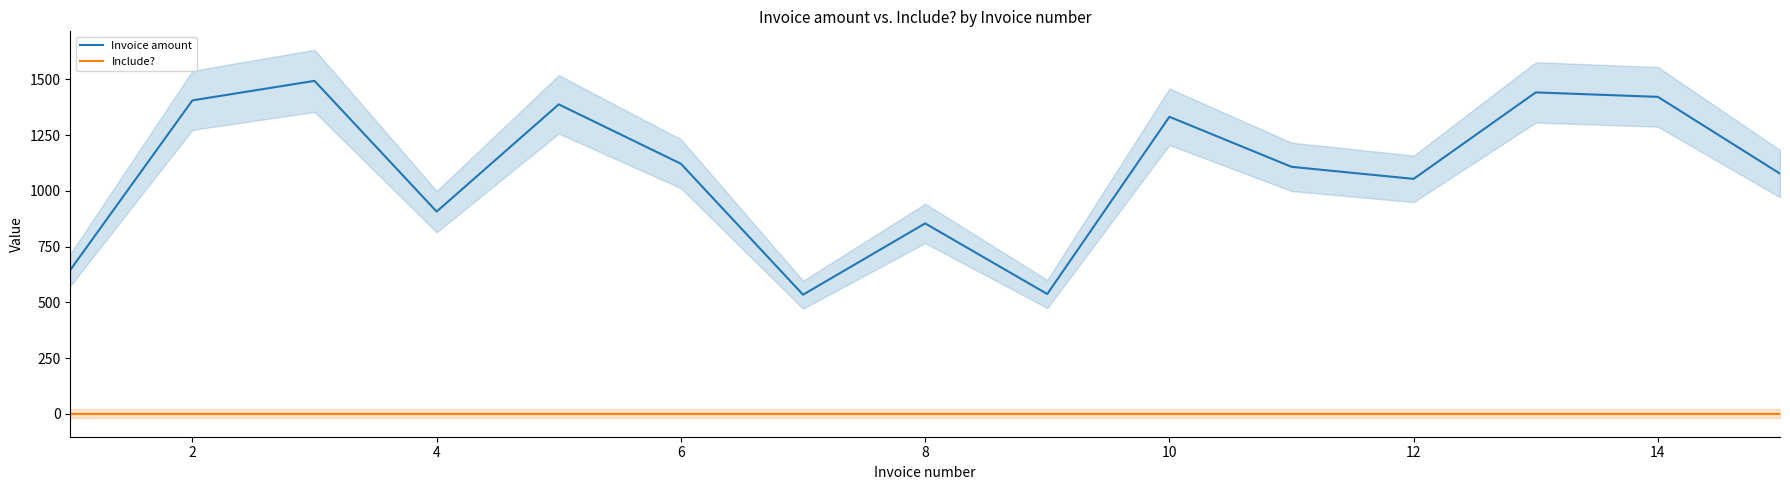

True or false: Include? and Invoice amount intersect in this chart.

False